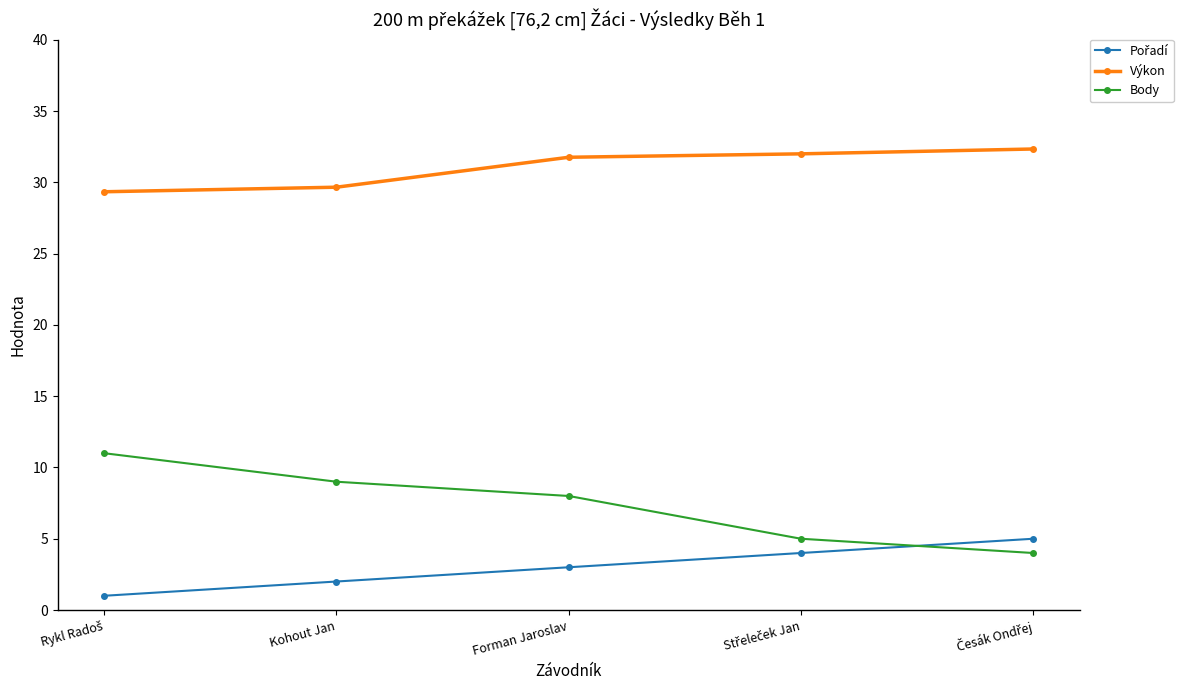

What is the maximum value for Body?

11.0